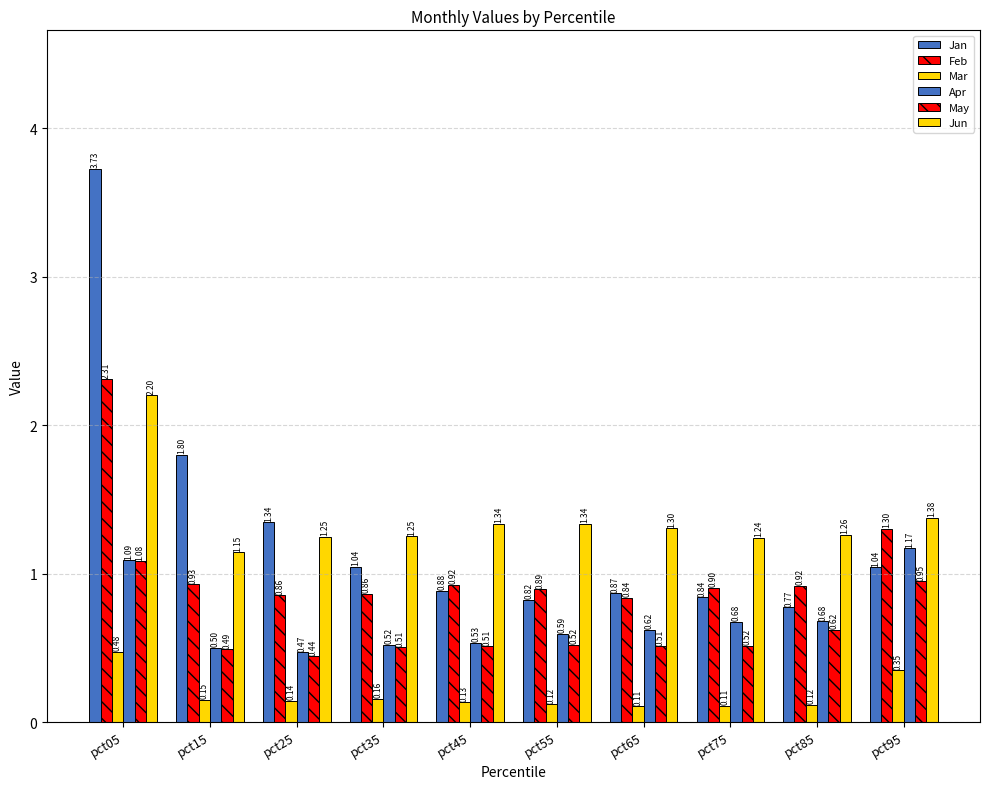

Does the chart contain any negative values?

No